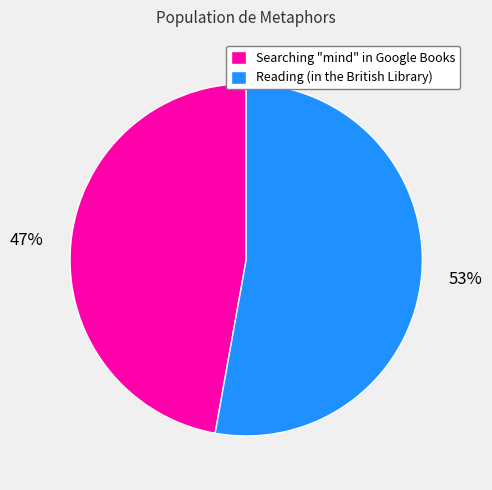

Do Reading (in the British Library) and Searching "mind" in Google Books together represent more than half of the pie?

Yes